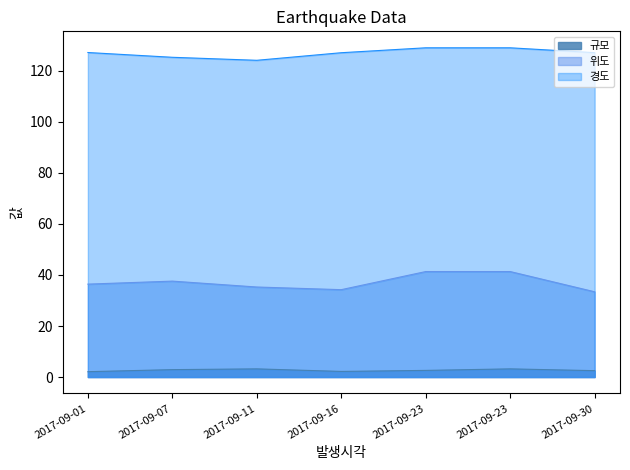

What are all the series names shown in the legend?

규모, 위도, 경도